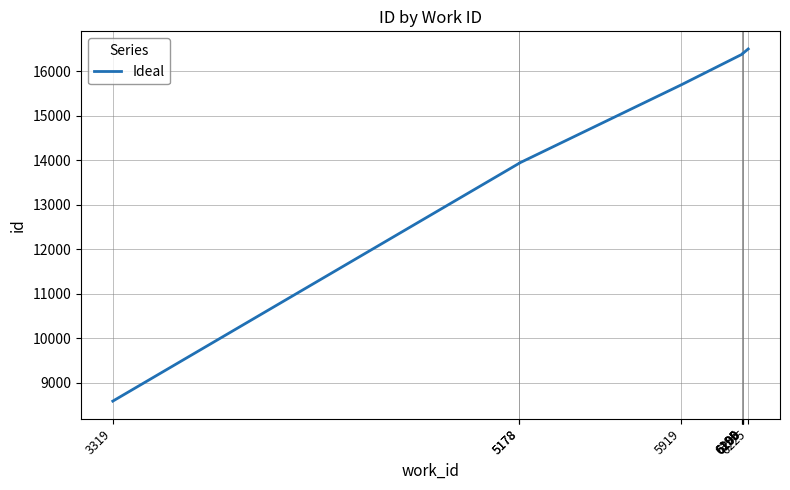

Is this an area chart (filled region under the line)?

No